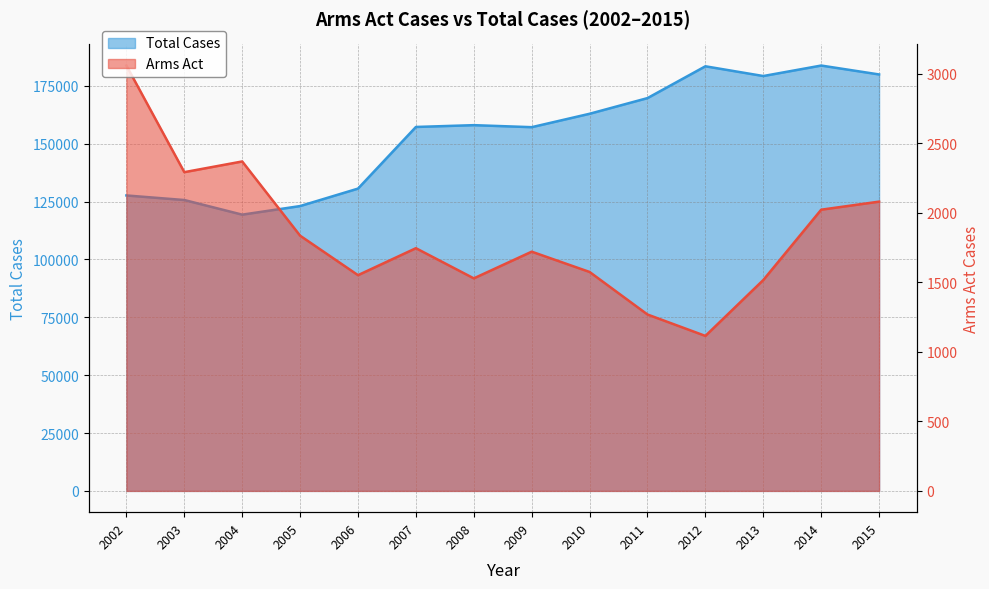

True or false: Arms Act and Total Cases cross at least once.

False